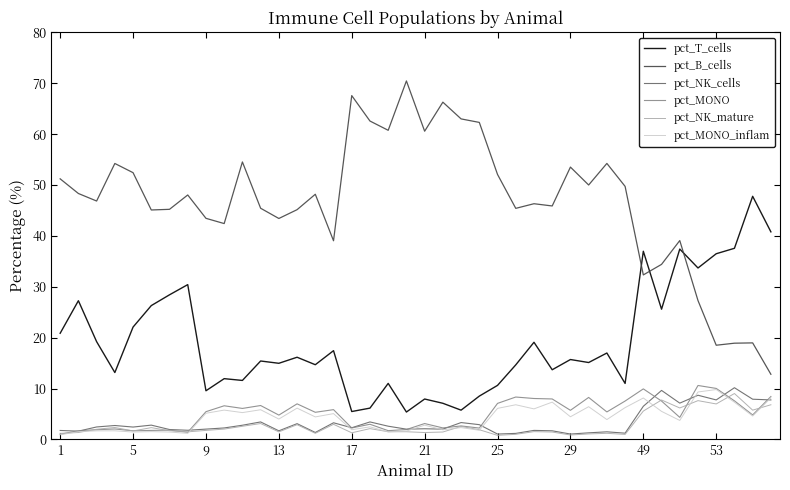

What is the average value of the pct_MONO_inflam series?

4.3